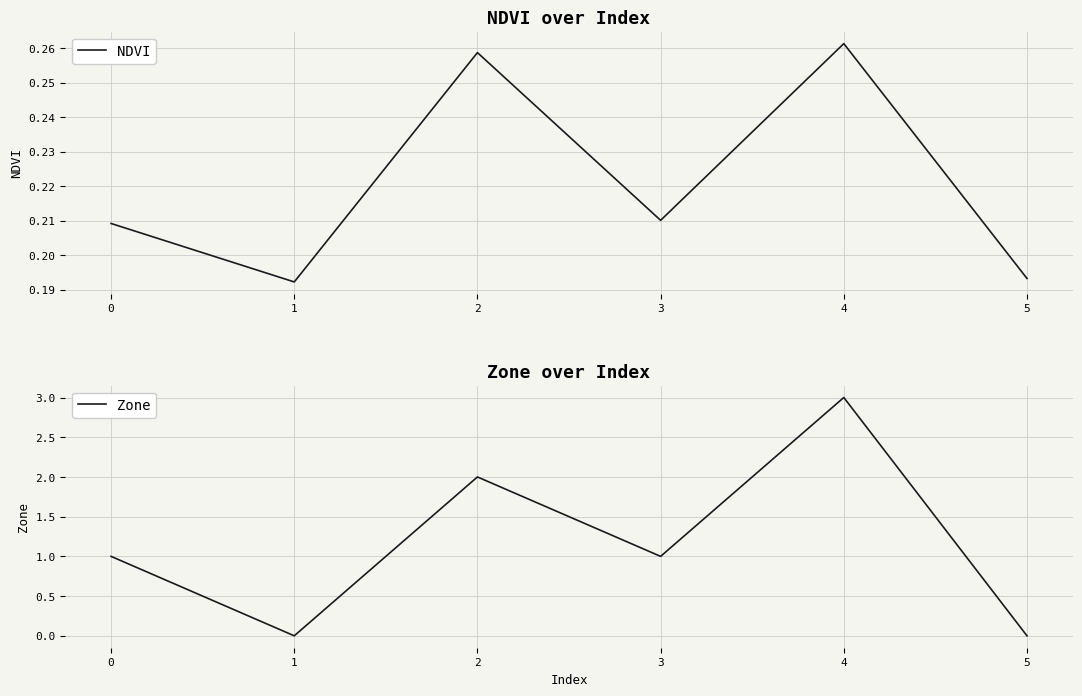

What is the value of the NDVI point at the 4th from the left?

0.2